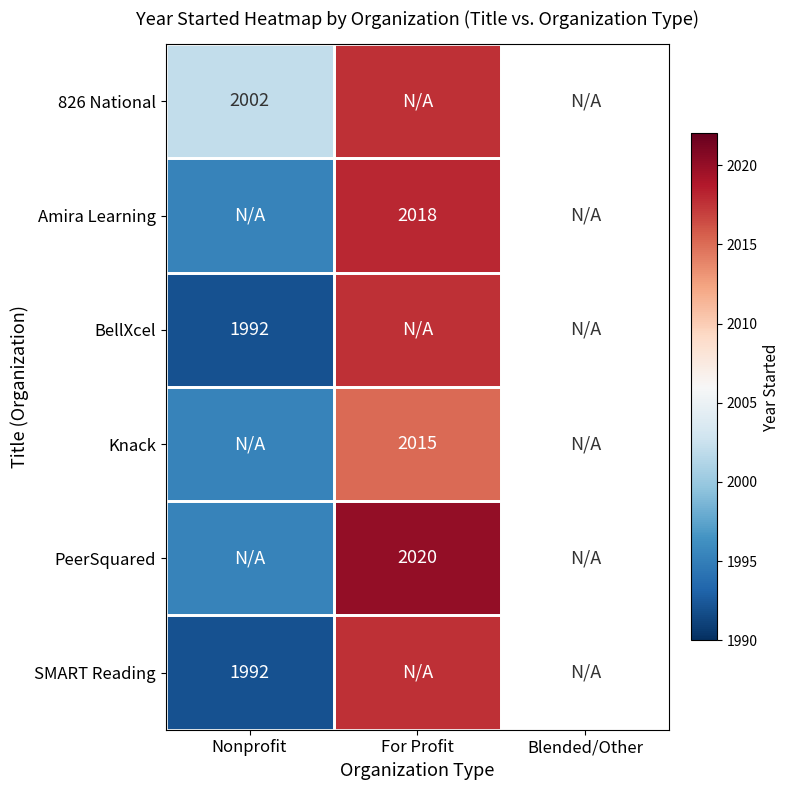

What is the maximum value for Amira Learning?

2018.0